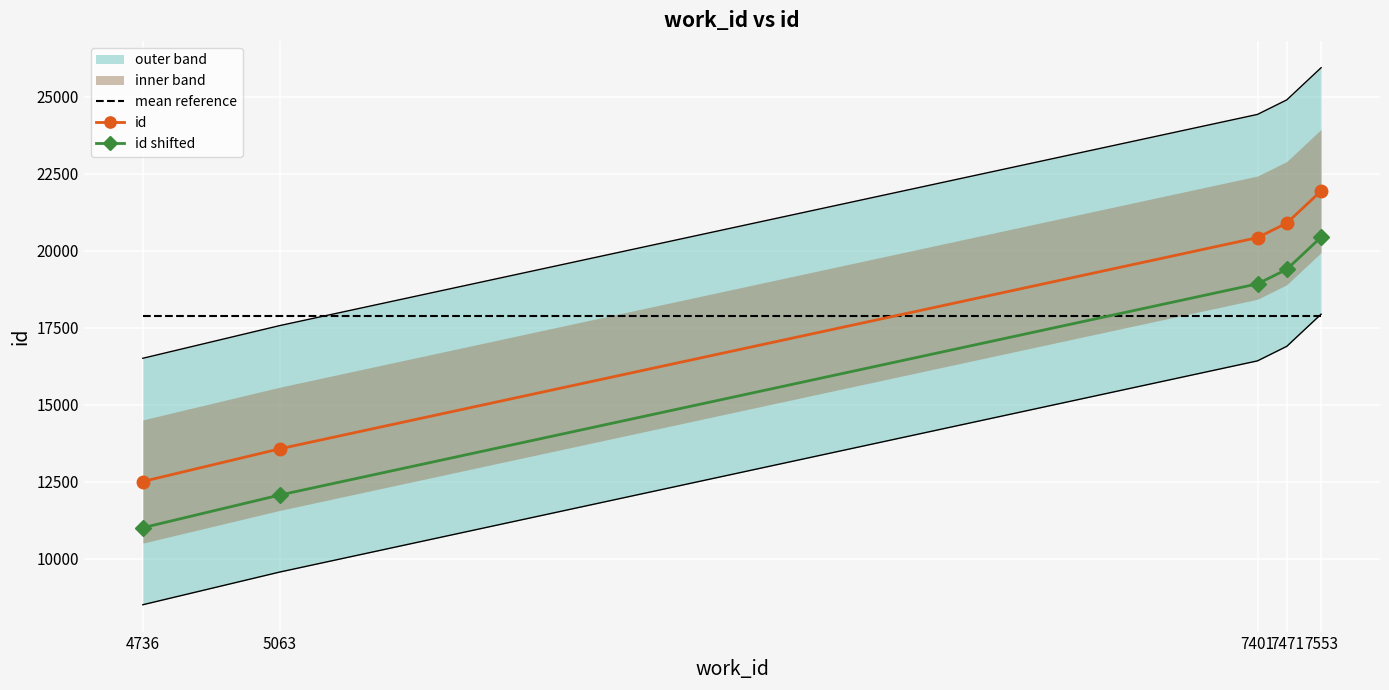

List the labels in order of id shifted value, largest first.

7553, 7471, 7401, 5063, 4736